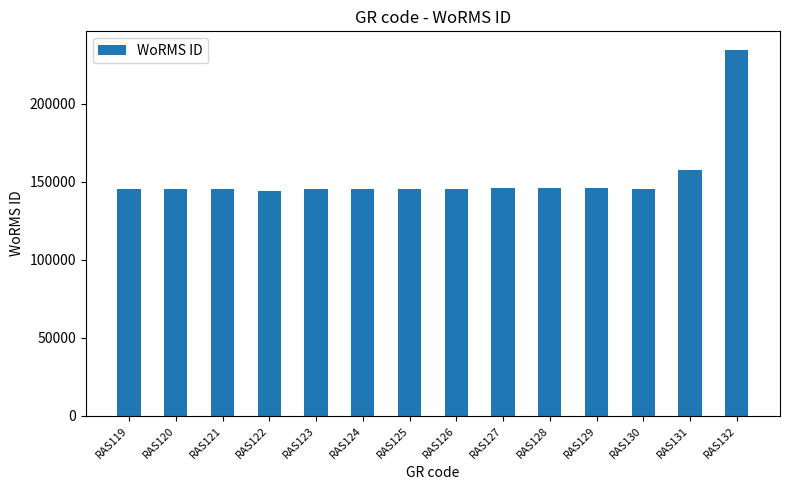

At which label is the value closest to 189291?

RAS131